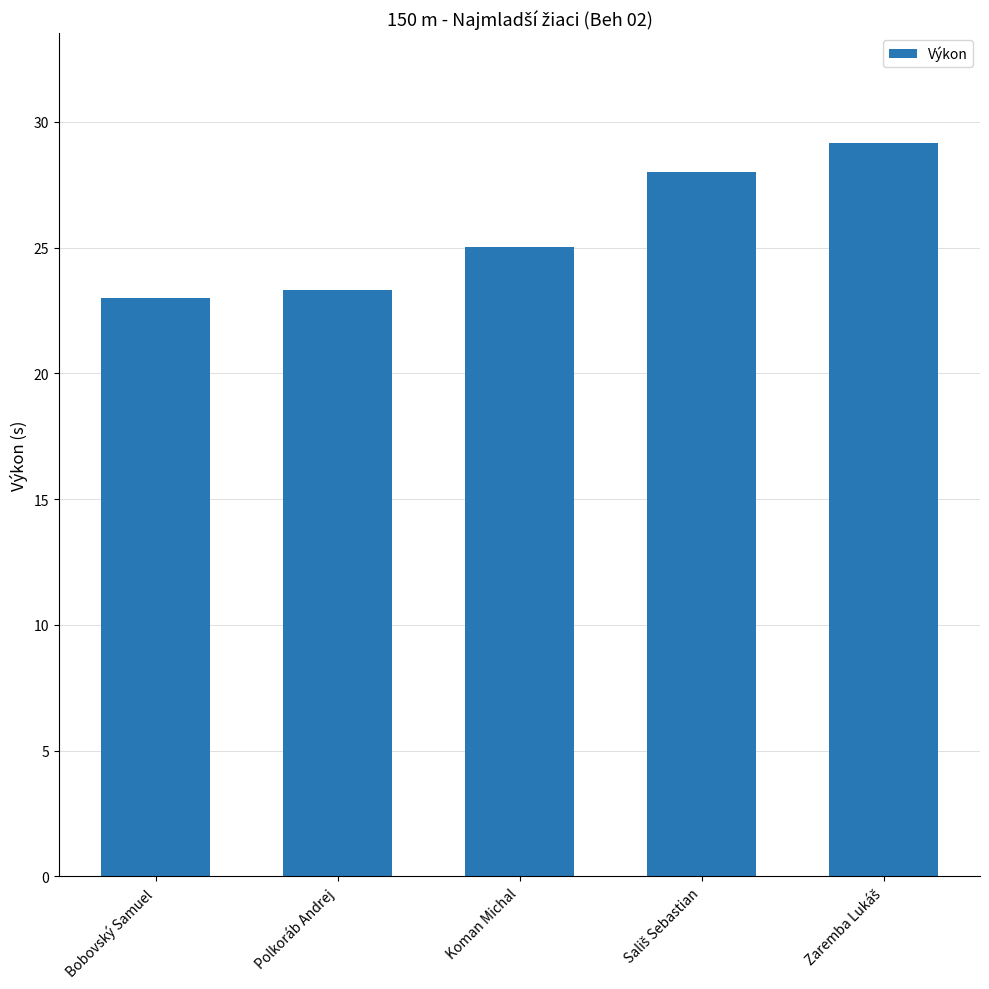

Is it true that the value at Bobovský Samuel is 5.7?

False